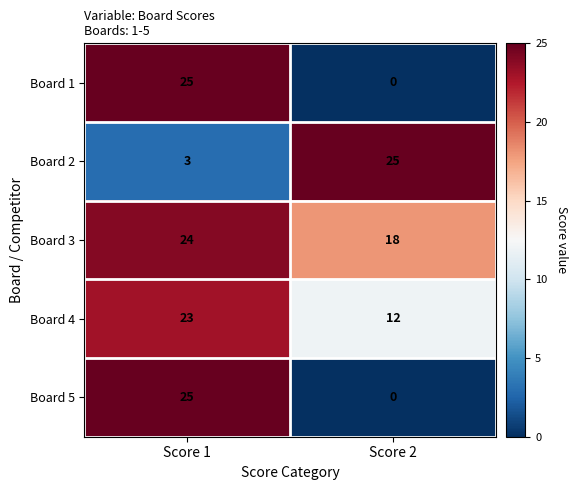

List the labels in order of Board 2 value, largest first.

Score 2, Score 1